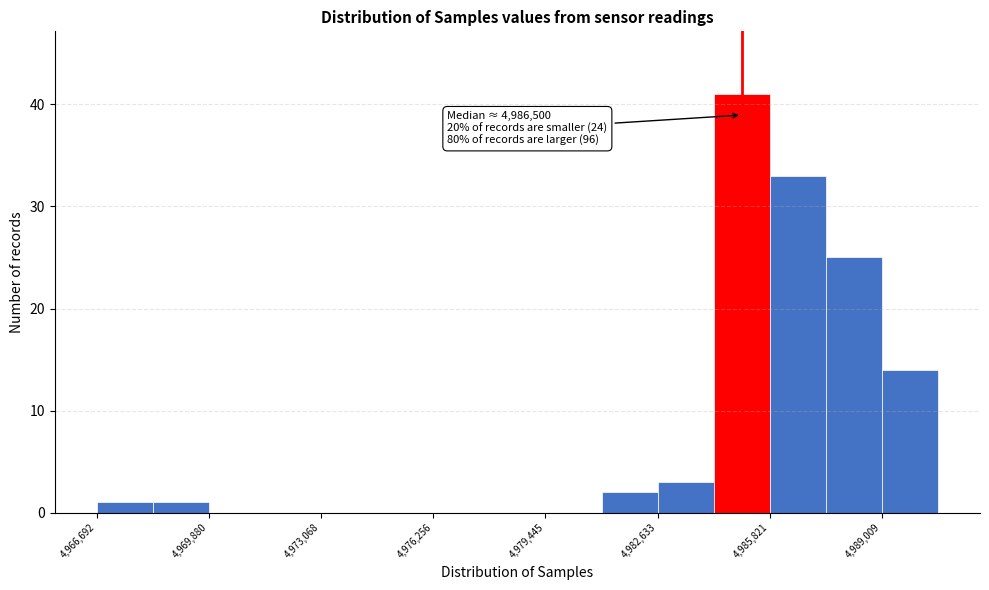

Read against the x-axis, roughly where is the centre of the tallest bar?

4985000